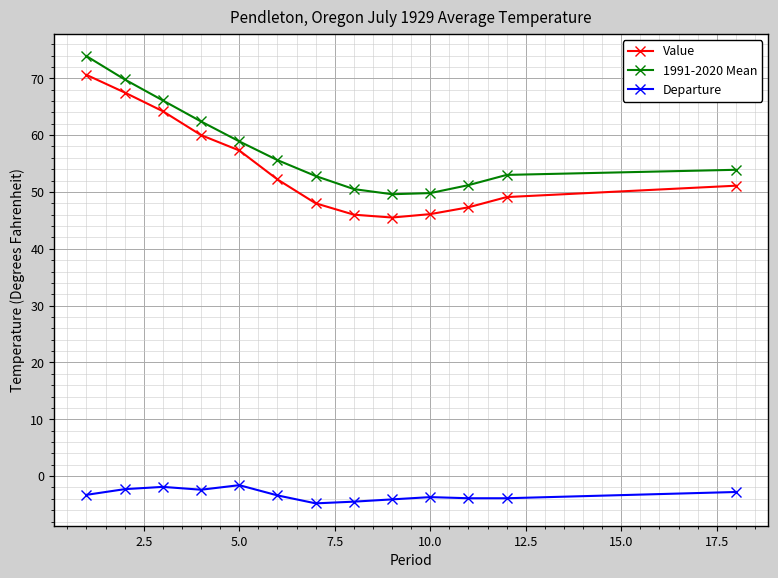

What is the value of the 1991-2020 Mean point at the 12th from the left?

53.0